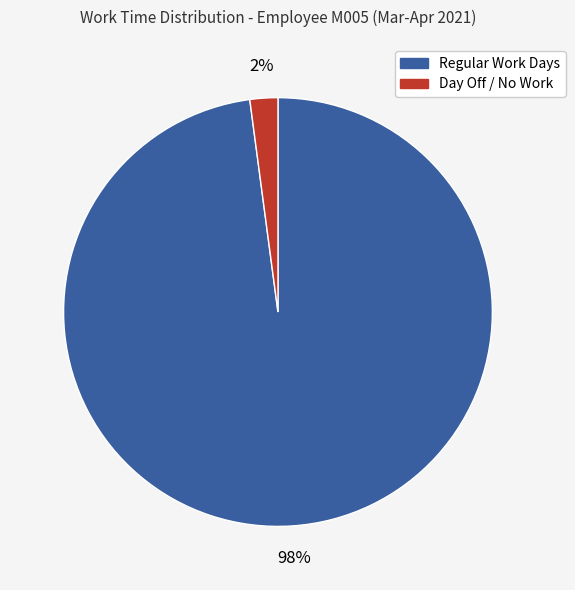

To the nearest percent, what is the difference between the largest and smallest slice percentages?

96%